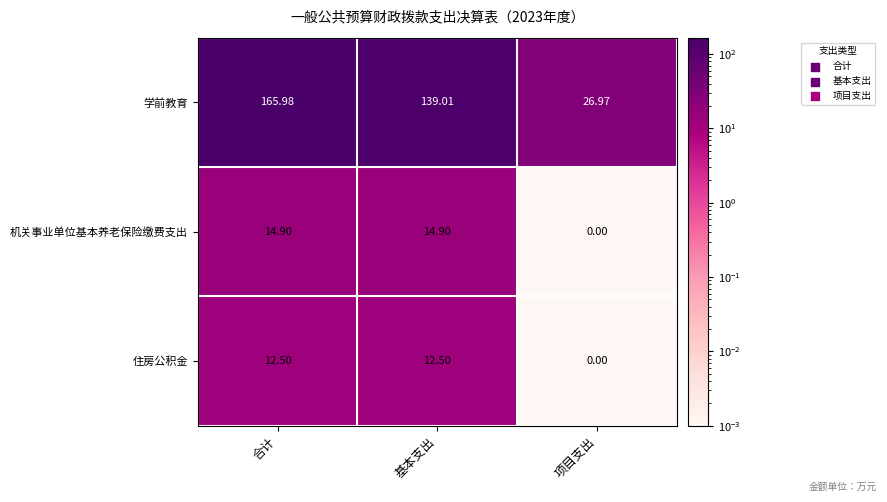

List the series in order of their peak value, lowest first.

住房公积金, 机关事业单位基本养老保险缴费支出, 学前教育